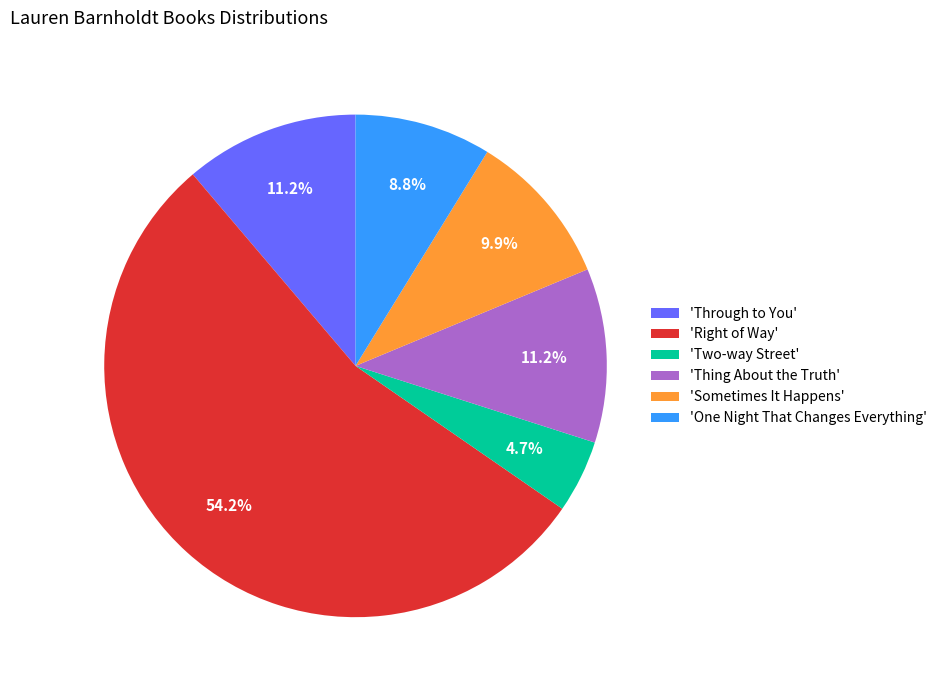

Is there a majority slice in this chart?

Yes